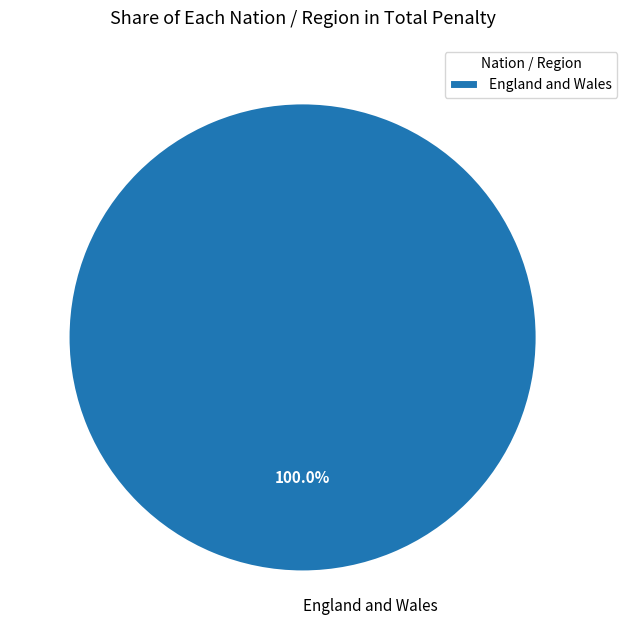

Rank the categories by value from highest to lowest.

England and Wales